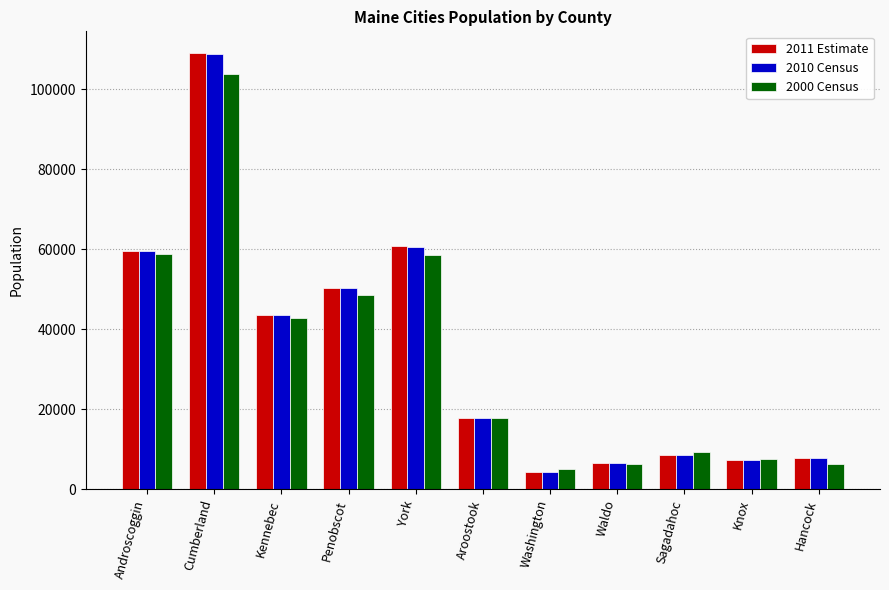

What are all the series names shown in the legend?

2011 Estimate, 2010 Census, 2000 Census